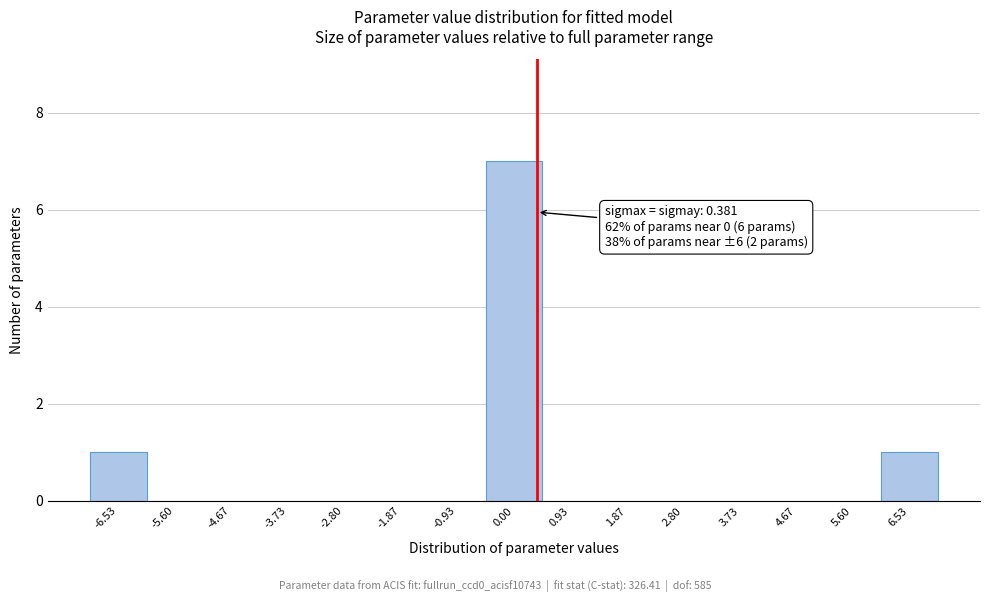

Which range on the x-axis has the tallest bar?

-0.5 to 0.5